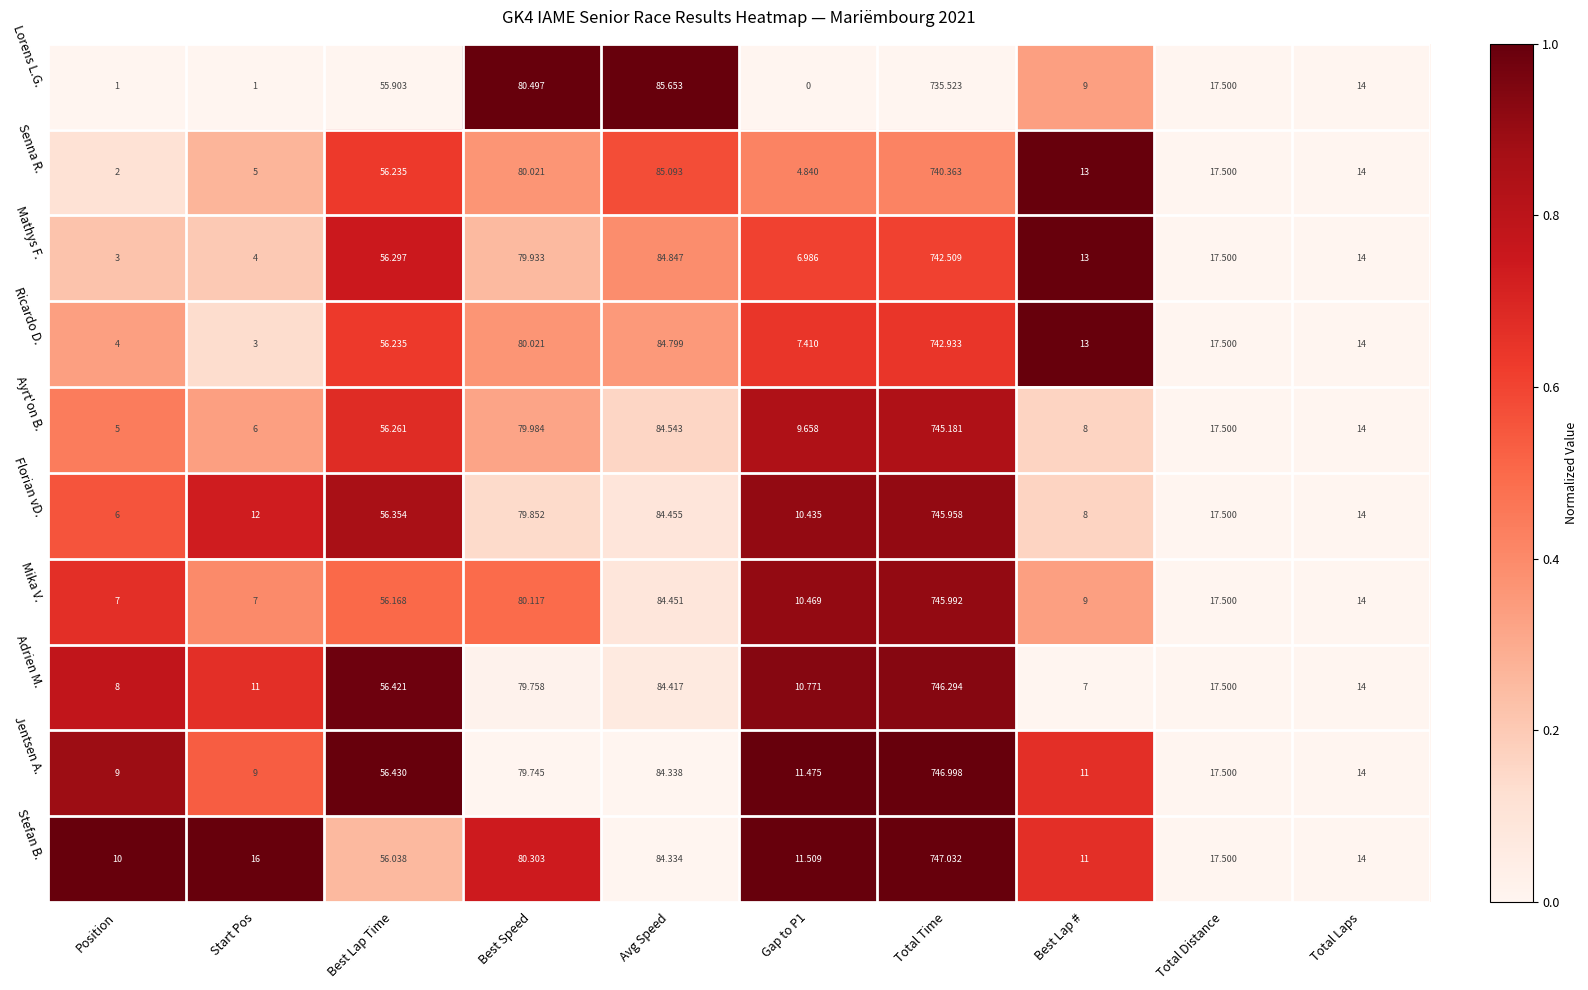

At which category is the sum across all series the highest?

Total Time